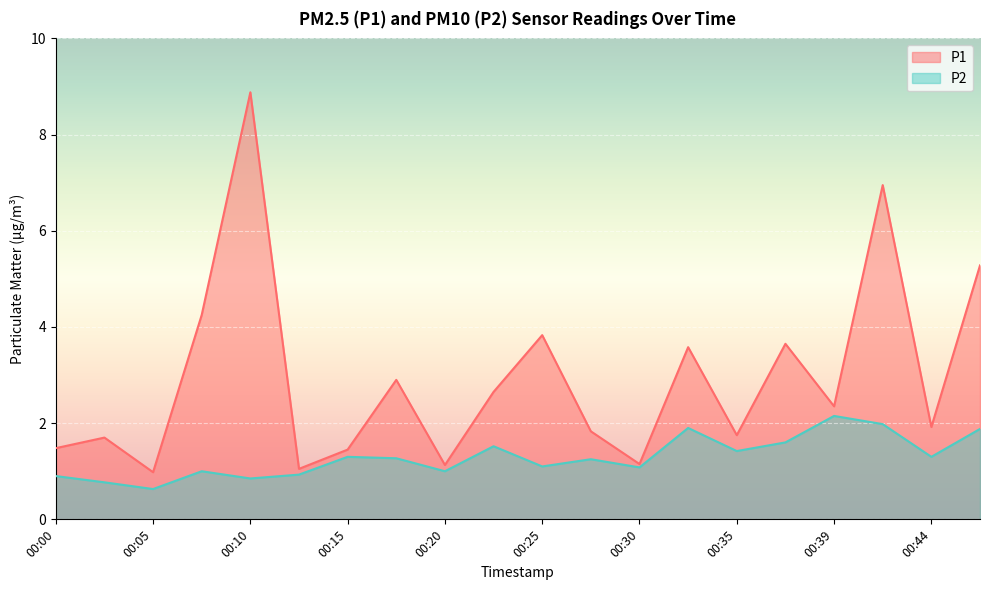

What is the greatest value displayed?

8.9